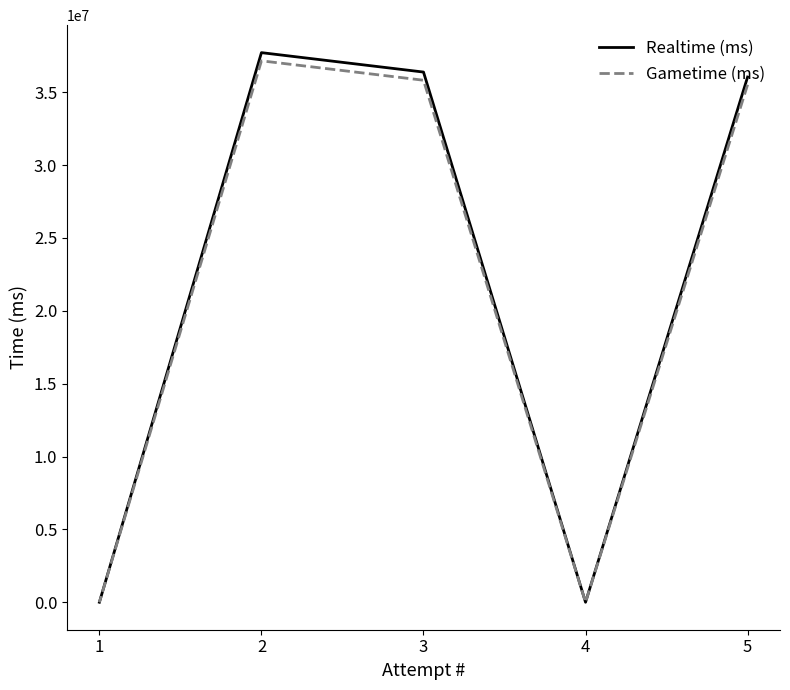

How many lines are shown in the chart?

2